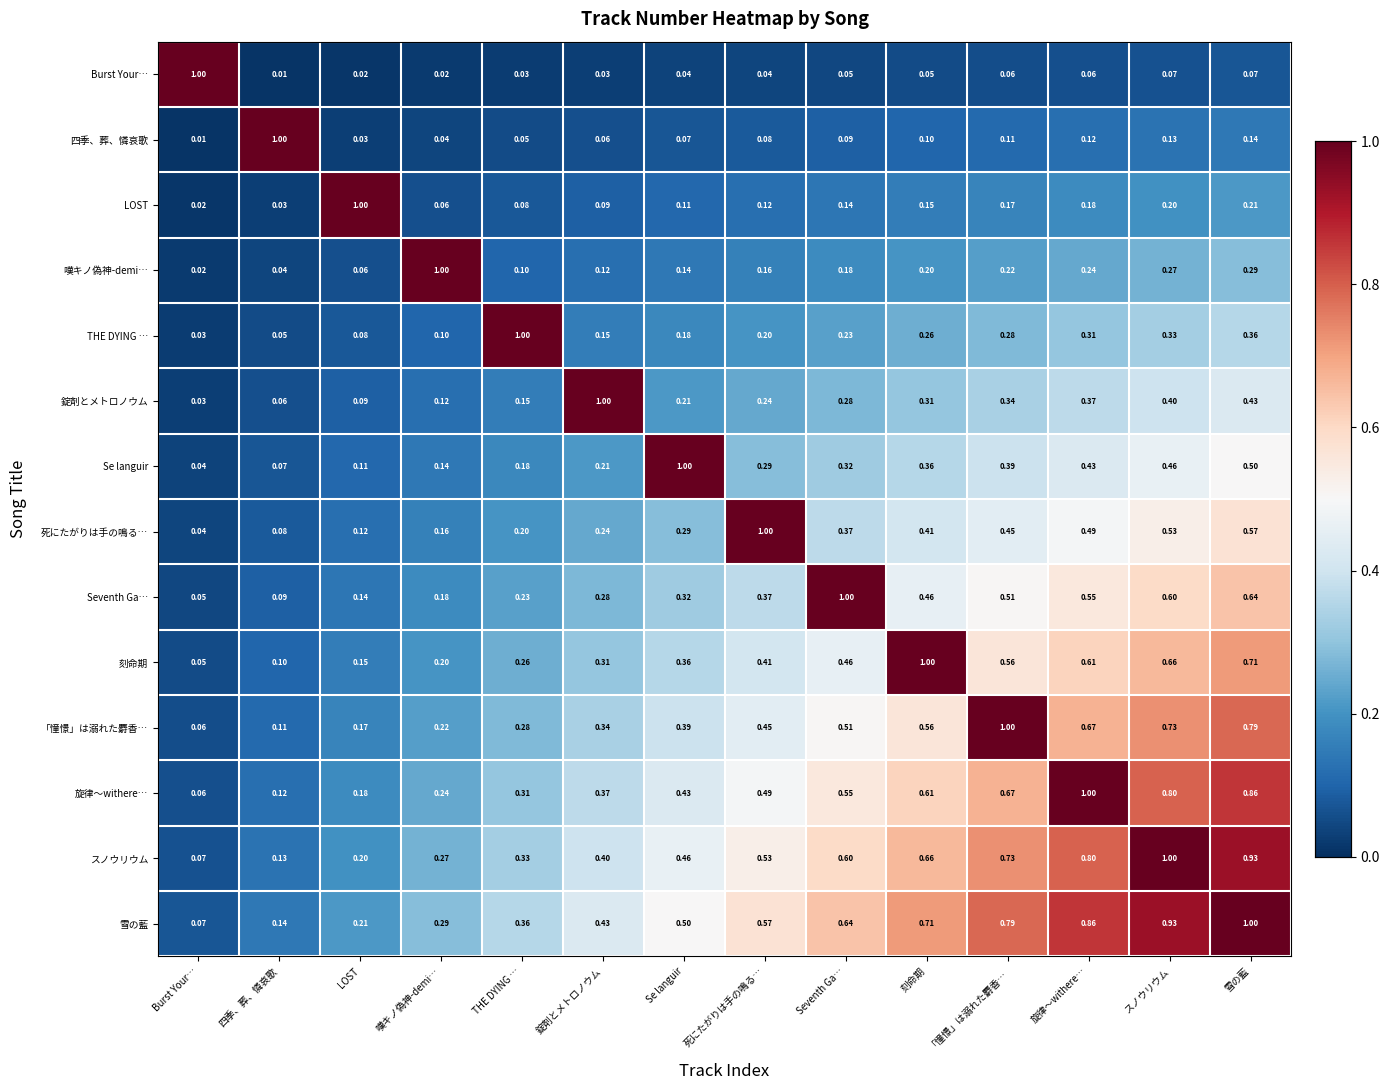

At which label is THE DYING … closest to 0?

Burst Your…